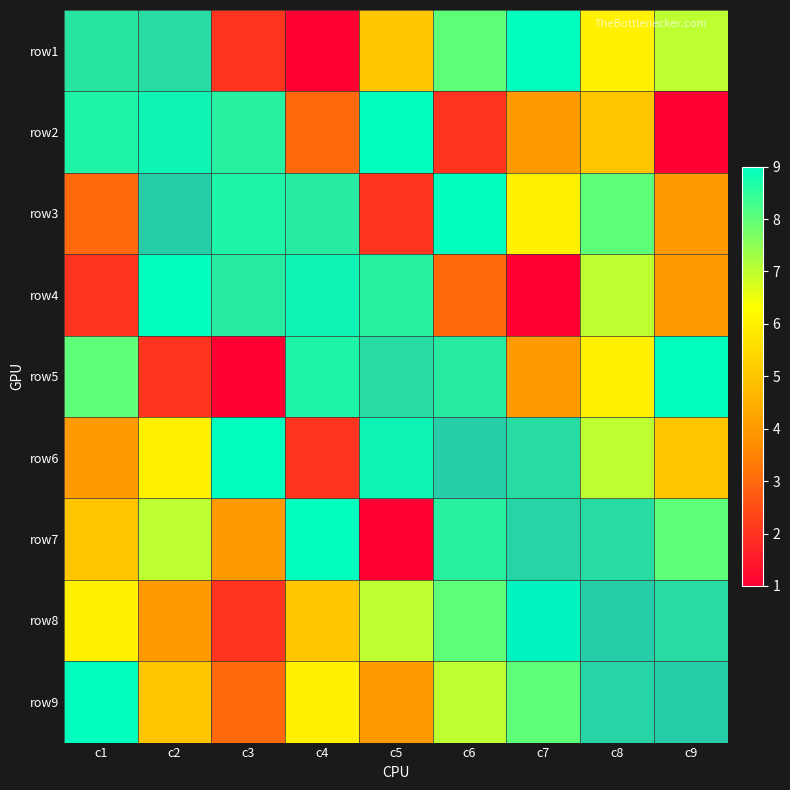

At how many categories does at least one series exceed 0?

9